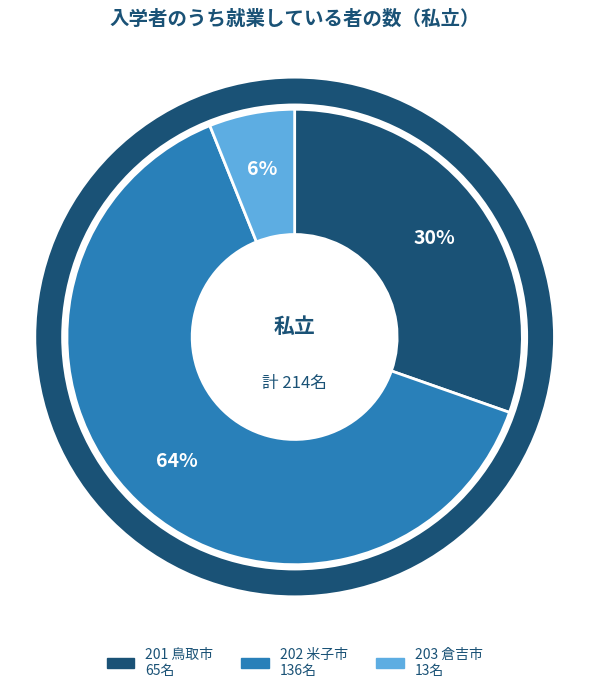

How many slices are in this pie chart?

3